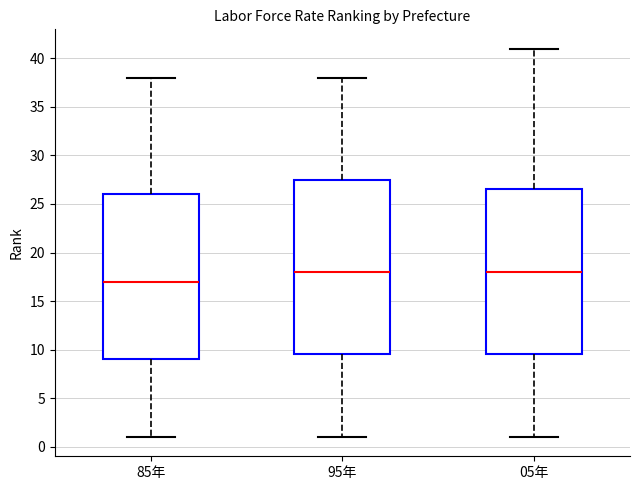

Where does the upper whisker of the box for 85年 end on the y-axis? The values are not printed on the chart, so give them approximately, as read against the axis.

38.0